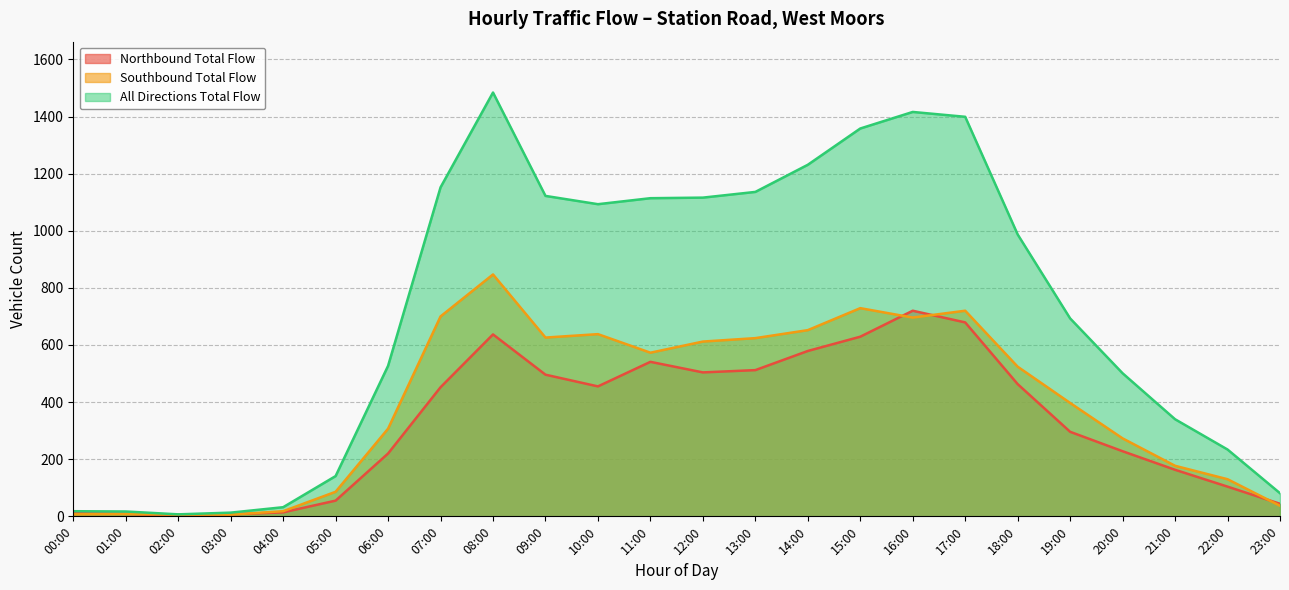

Which series has the largest range (max minus min)?

All Directions Total Flow